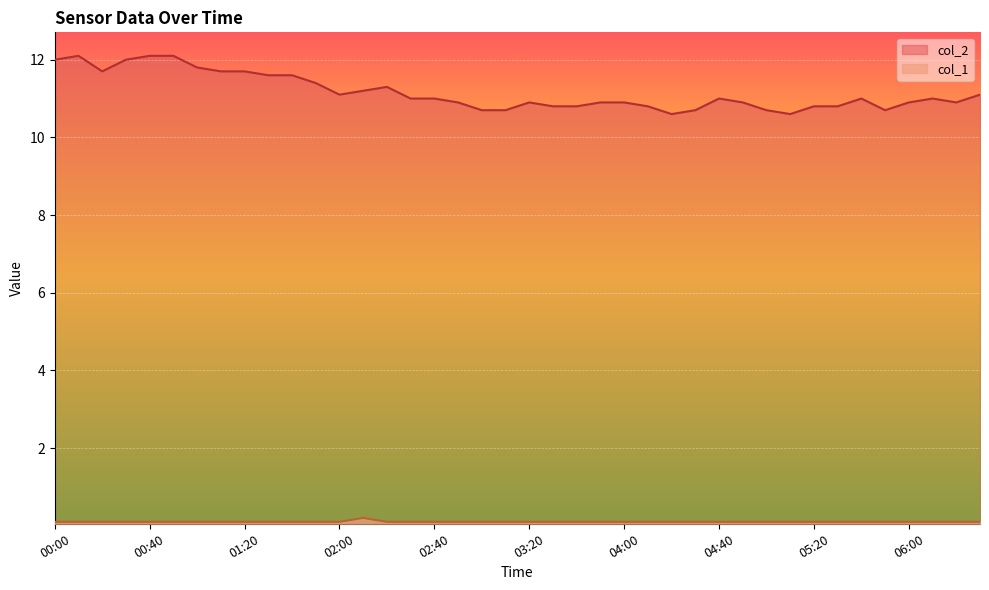

Where is the first local minimum for col_2?

00:20